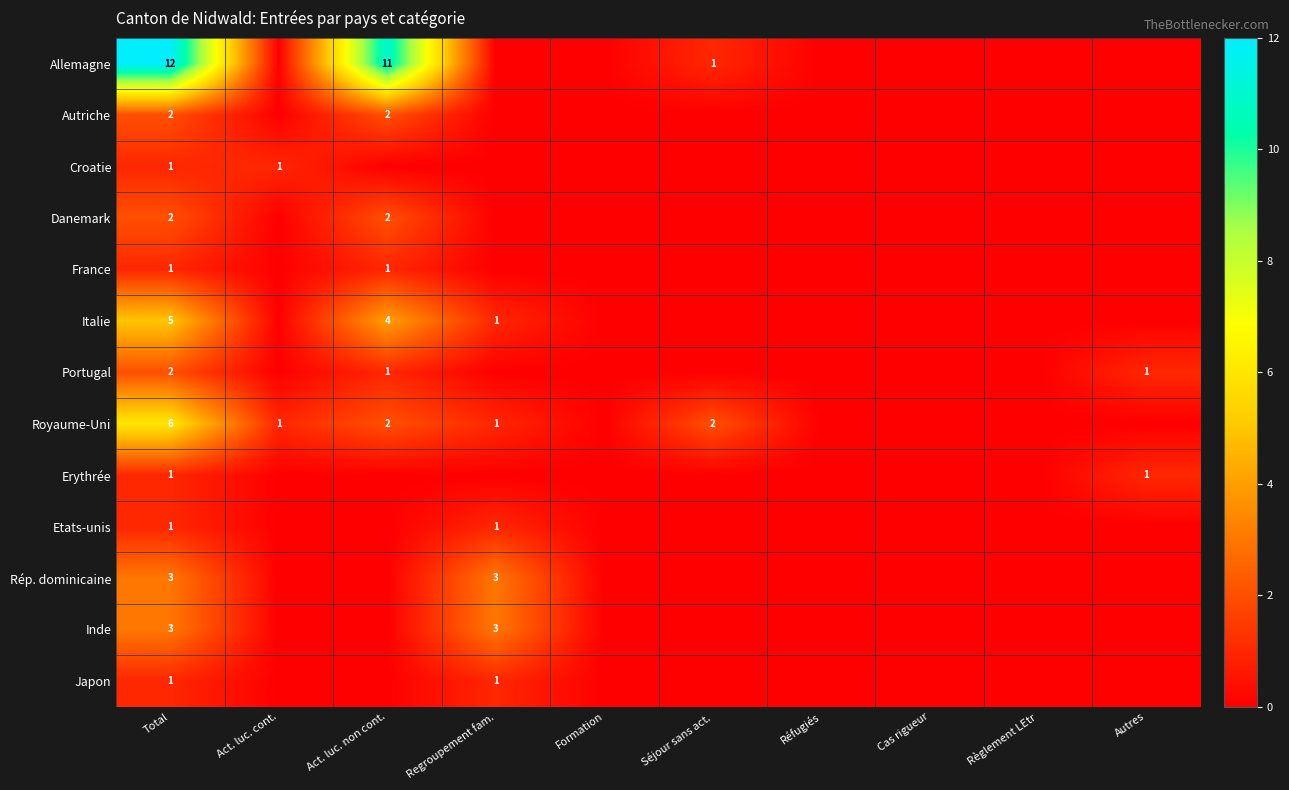

The value of Portugal at Autres is 1. True or false?

True